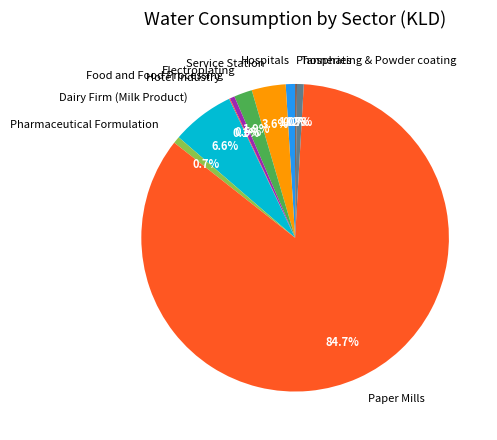

To the nearest percent, what percentage of the pie is Paper Mills?

85%